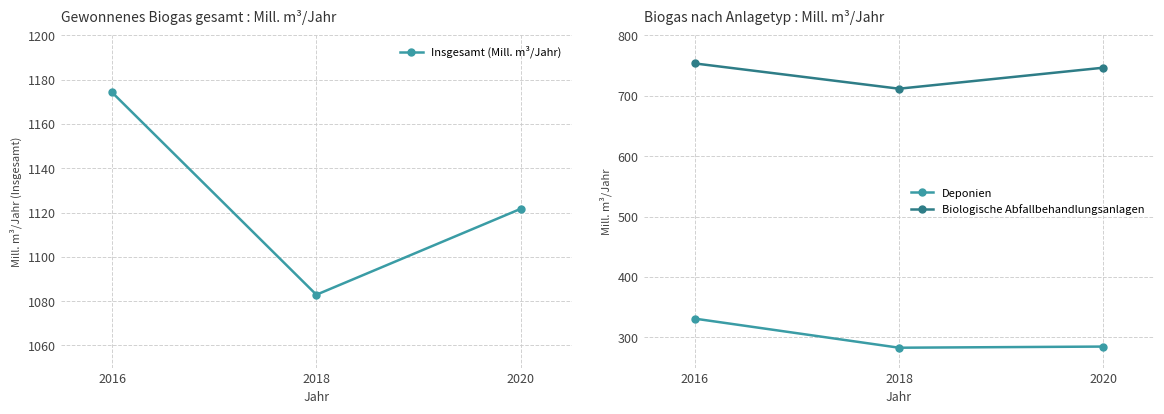

The value of Insgesamt (Mill. m³/Jahr) at 2020 is 659.9. True or false?

False